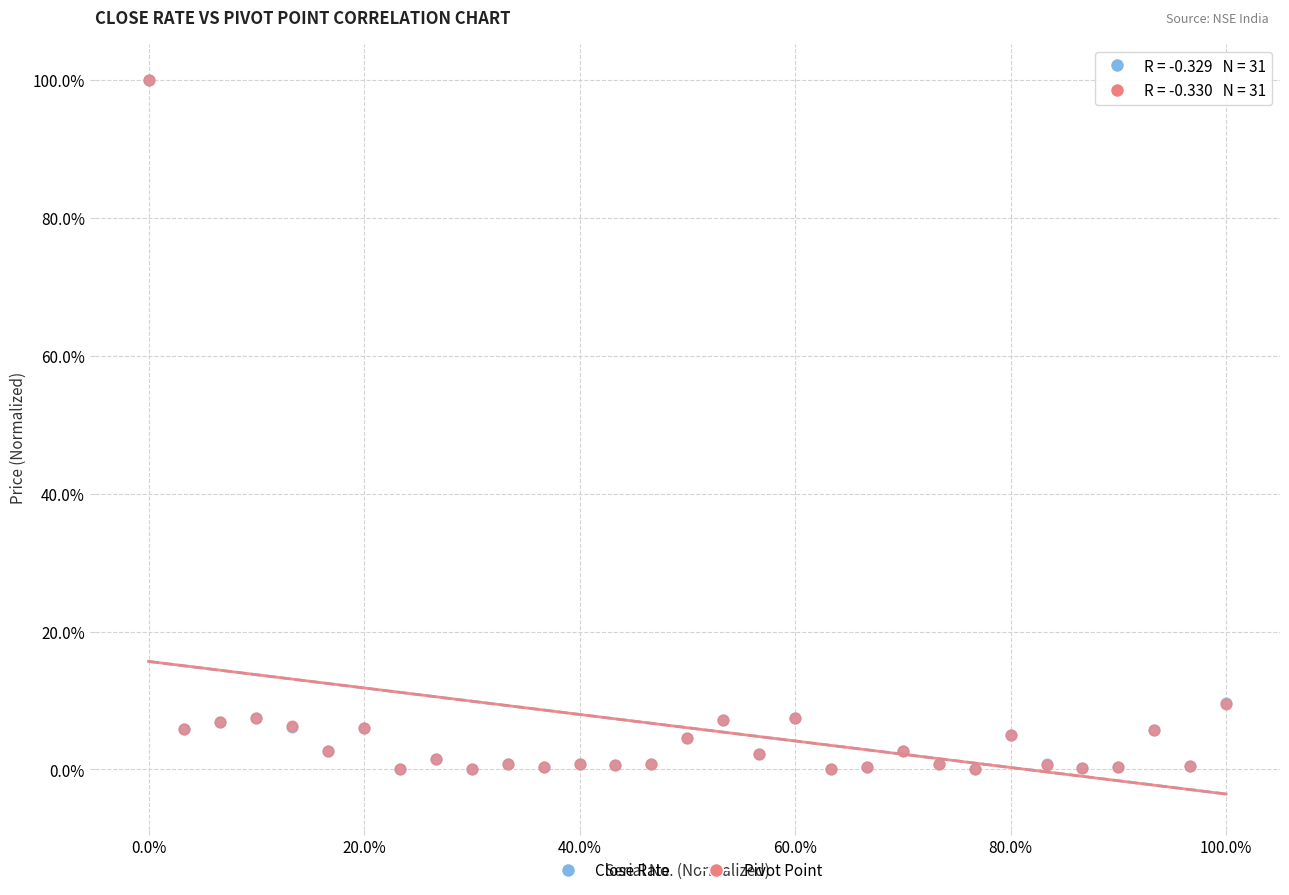

Which series has the widest spread of Y values?

Pivot Point